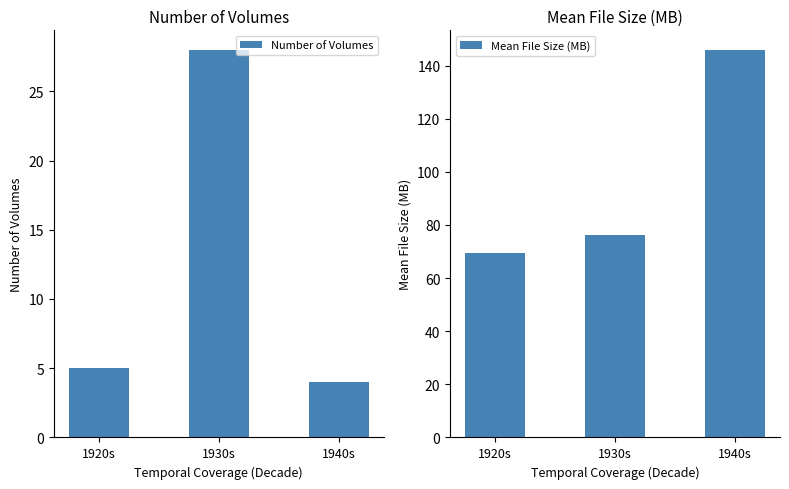

Which series has the largest total across all categories?

Mean File Size (MB)